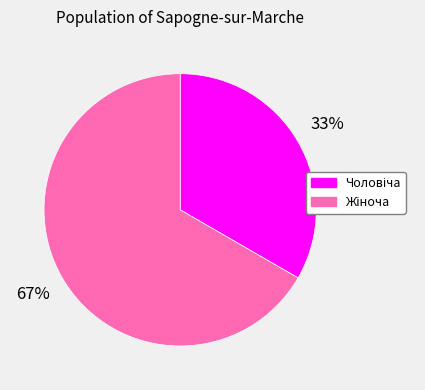

Is there a majority slice in this chart?

Yes